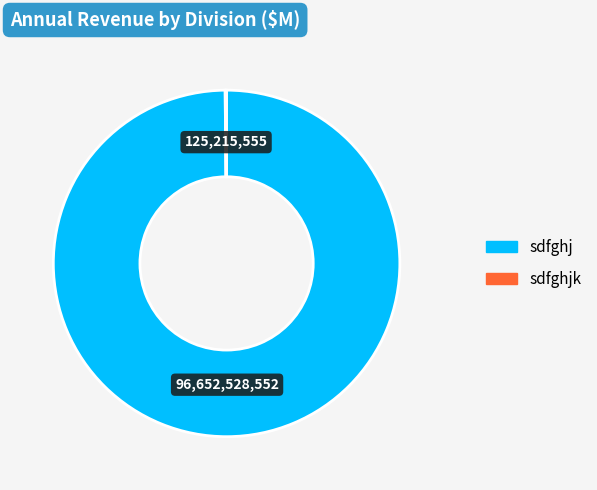

Is there a majority slice in this chart?

Yes